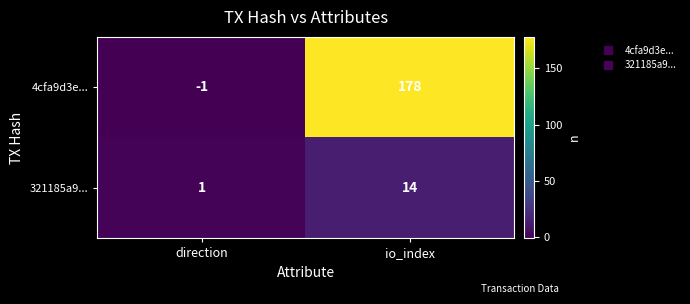

Which series changed the most between direction and io_index?

4cfa9d3e...